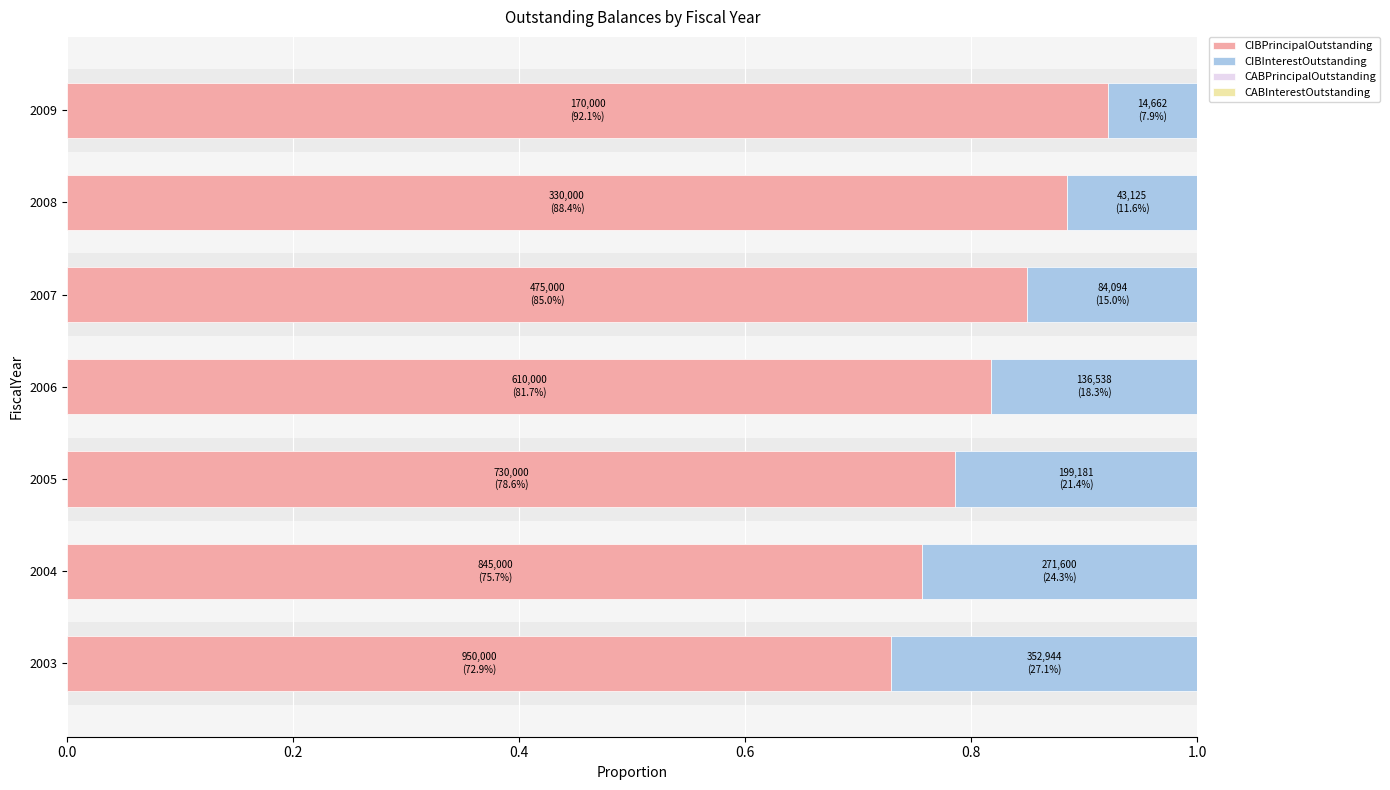

How many categories are shown in the chart?

7